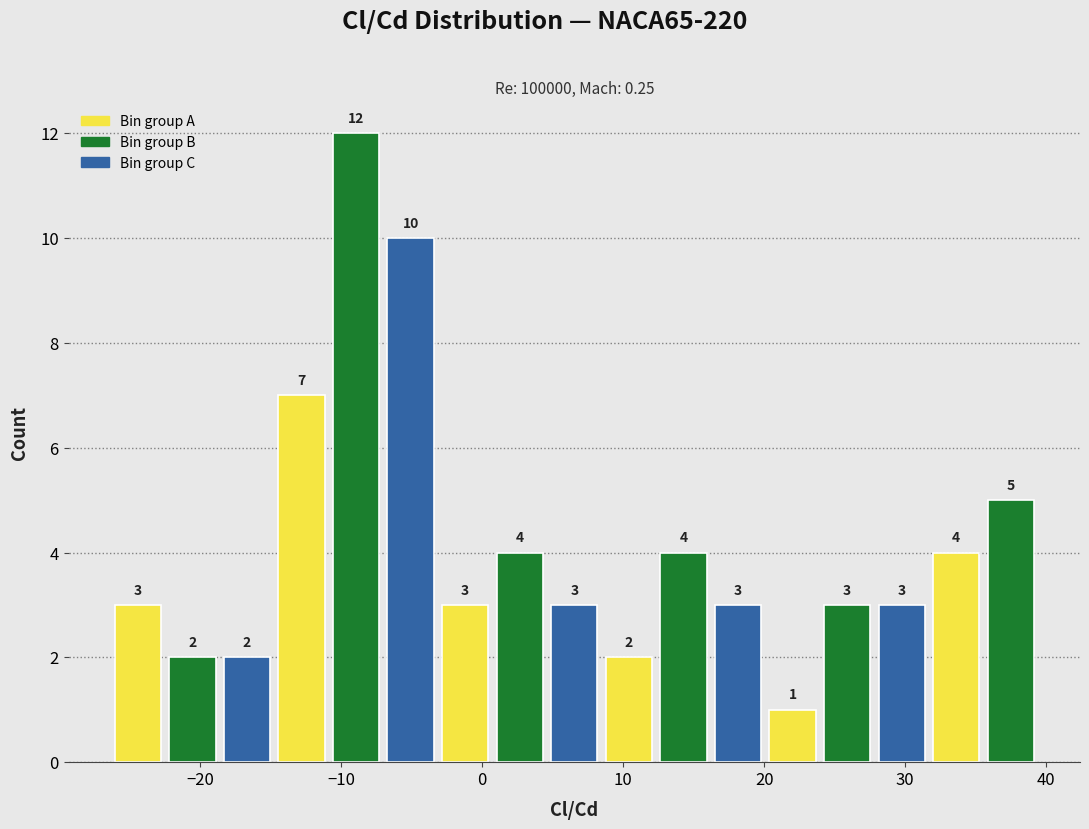

Around what value on the x-axis is the tallest bar? Give the approximate position of its centre, as read against the axis.

-9